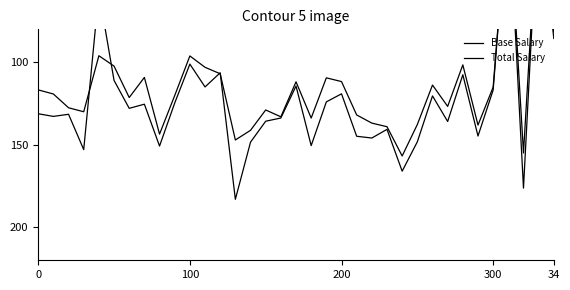

Does the chart display data point markers on the line(s)?

No